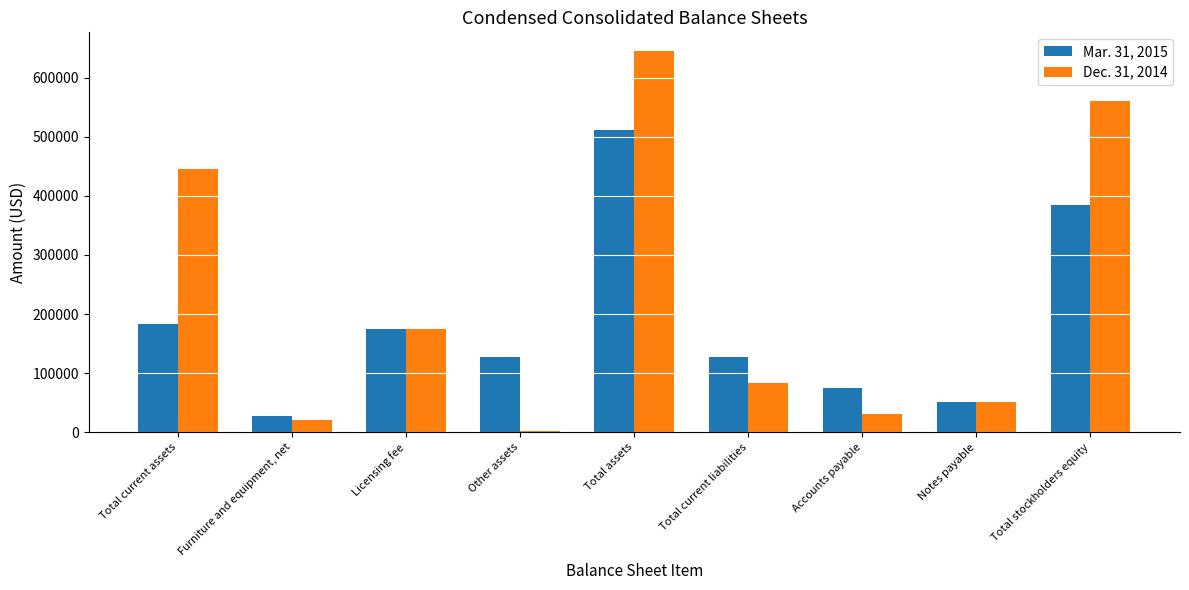

Which label corresponds to the smallest value in the chart?

Other assets